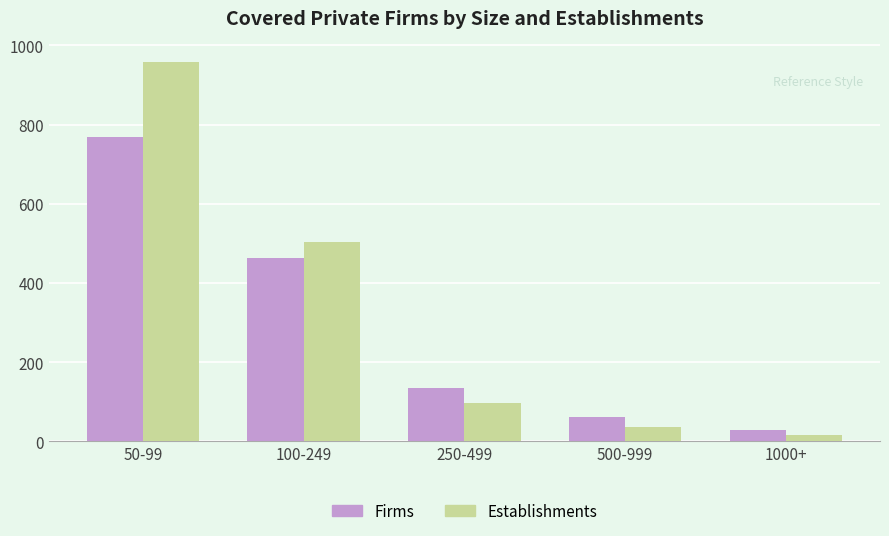

Reading left to right, extract all data points from this chart.

Firms: 768	462	135	61	30
Establishments: 957	503	97	37	17